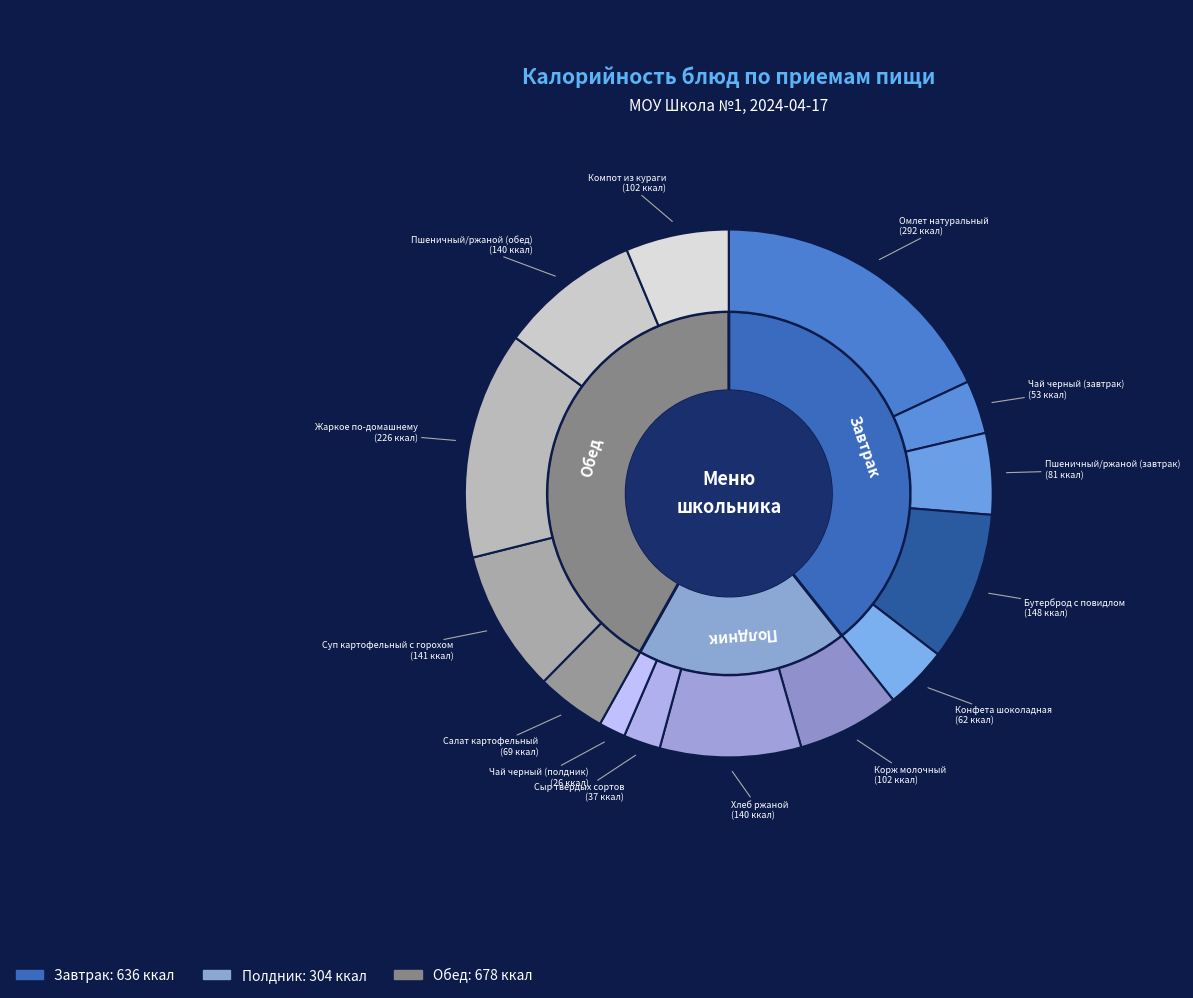

Which has a higher value, Суп картофельный с горохом or Бутерброд с повидлом?

Бутерброд с повидлом